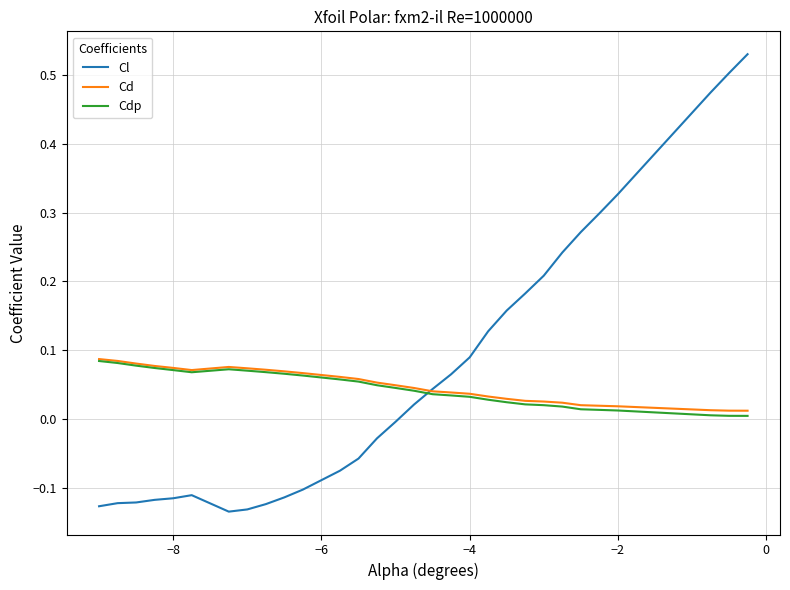

Which series has the largest range (max minus min)?

Cl